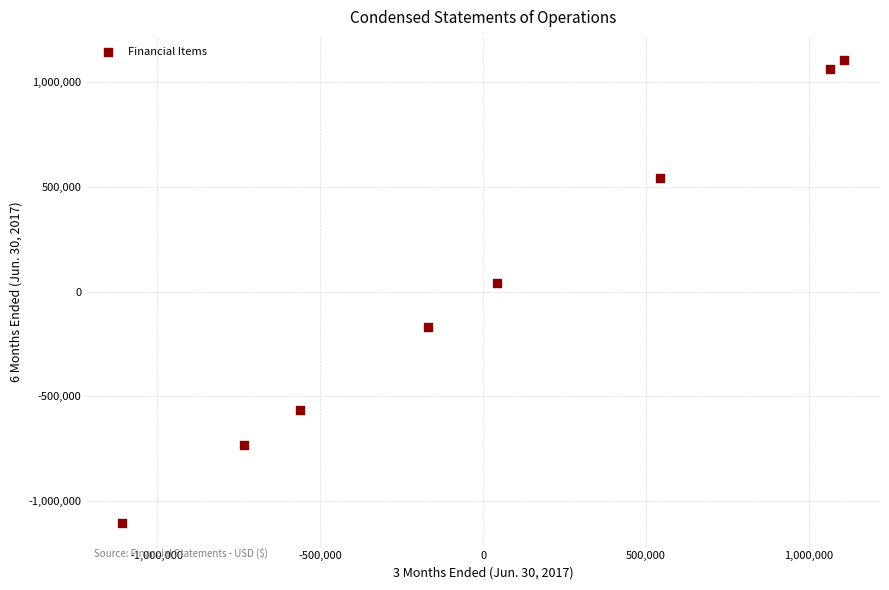

What is the average Y value?

23054